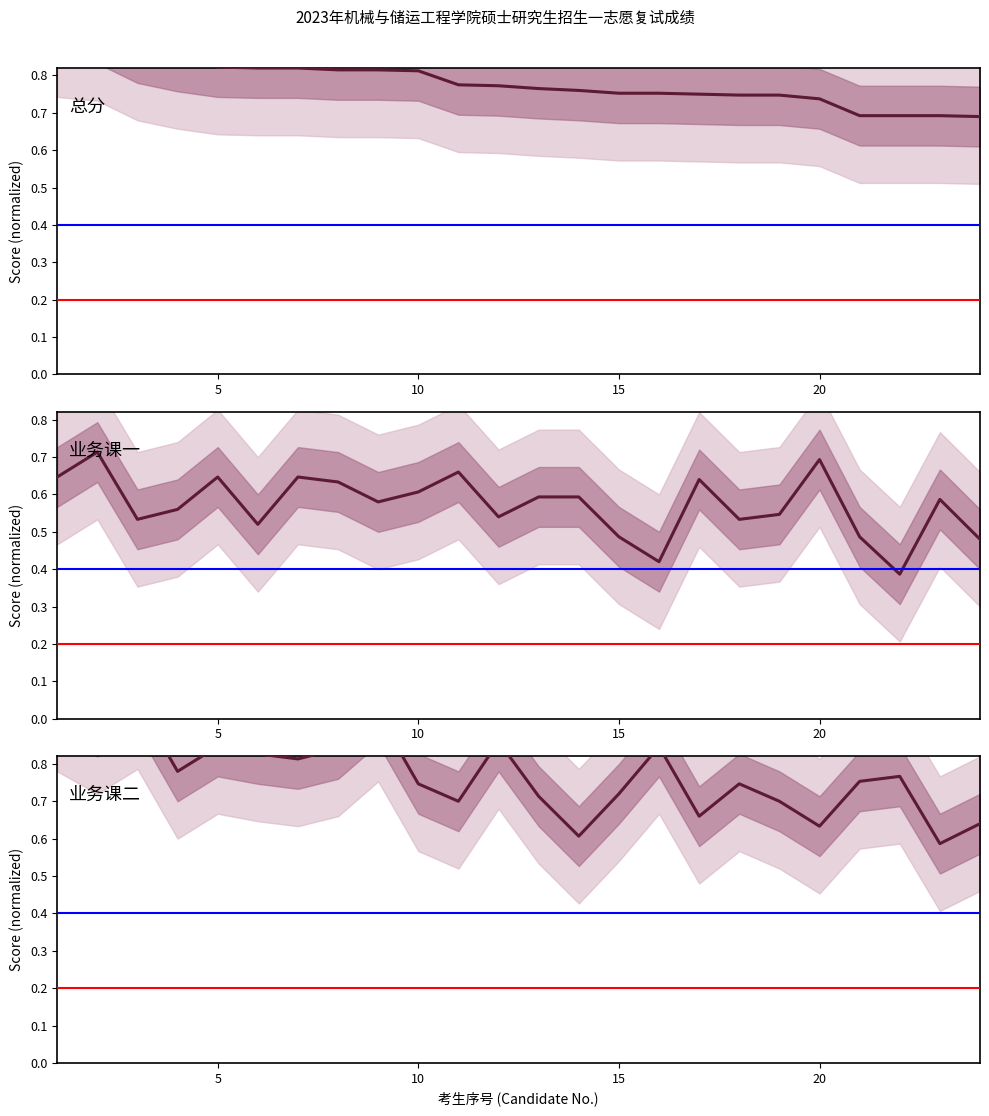

True or false: 业务课一 (normalized) and 总分 (normalized) cross at least once.

False